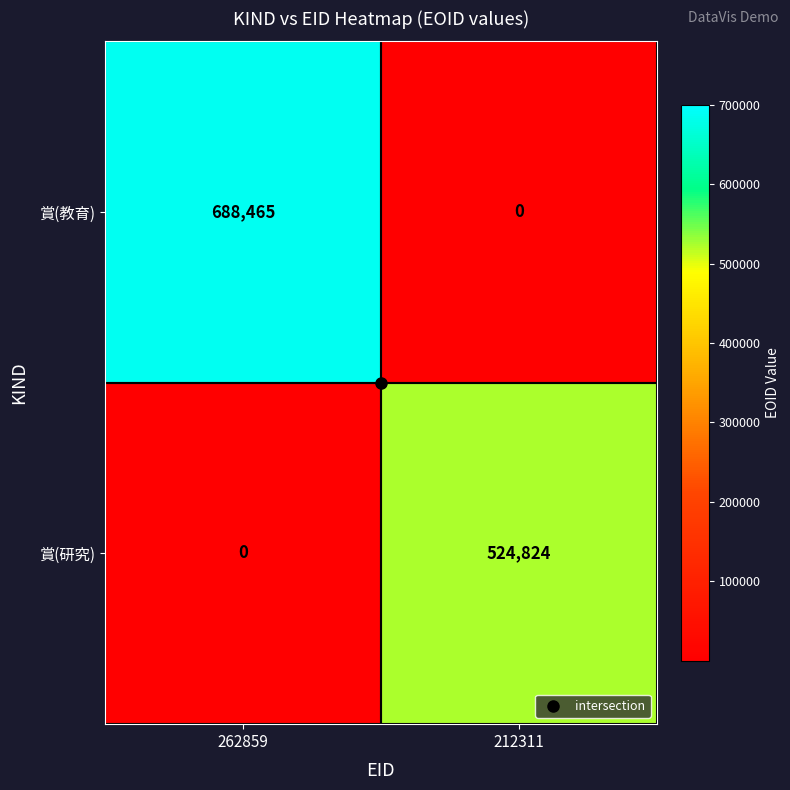

What is the difference between the 賞(教育) values at 262859 and 212311?

688465